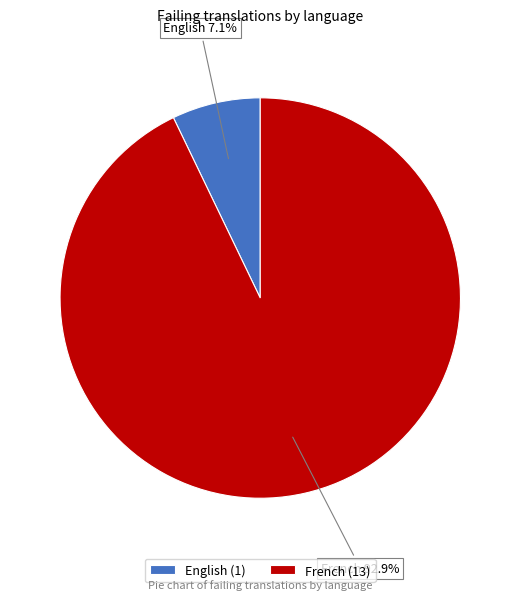

How many slices are in this pie chart?

2